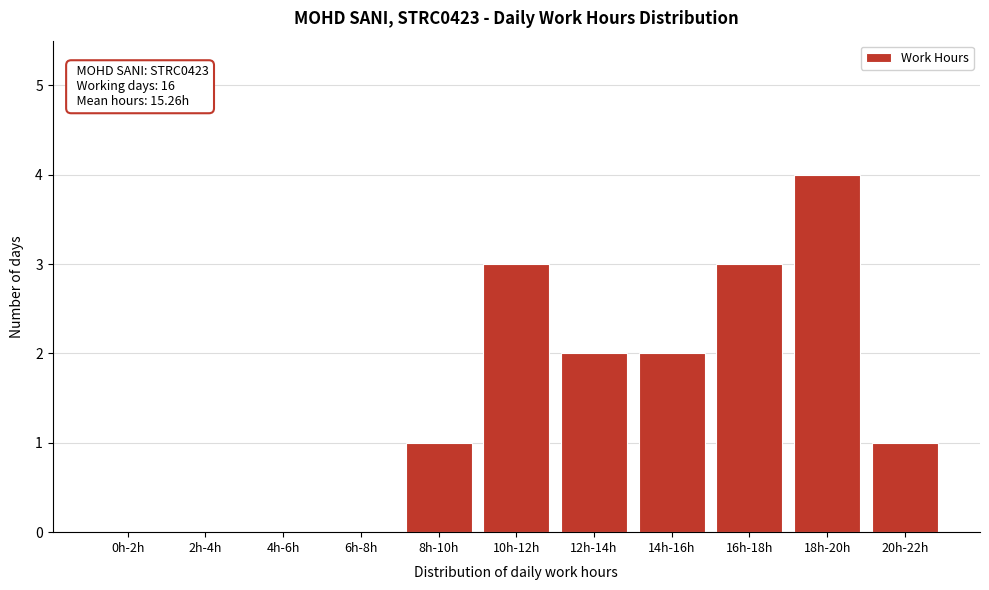

Reading left to right, what are all the values shown in this chart?

0h-2h=0	2h-4h=0	4h-6h=0	6h-8h=0	8h-10h=1	10h-12h=3	12h-14h=2	14h-16h=2	16h-18h=3	18h-20h=4	20h-22h=1